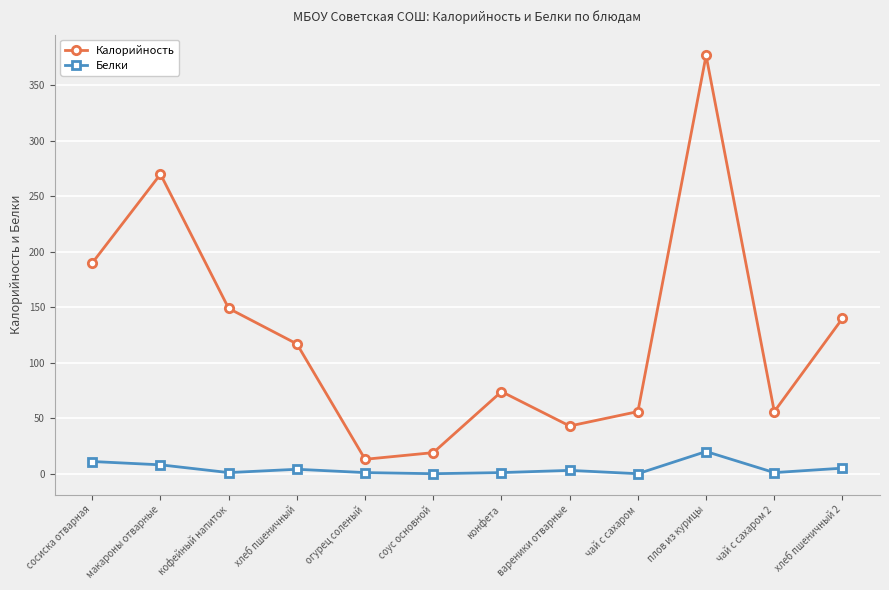

How many values in the Калорийность series are below 117?

6